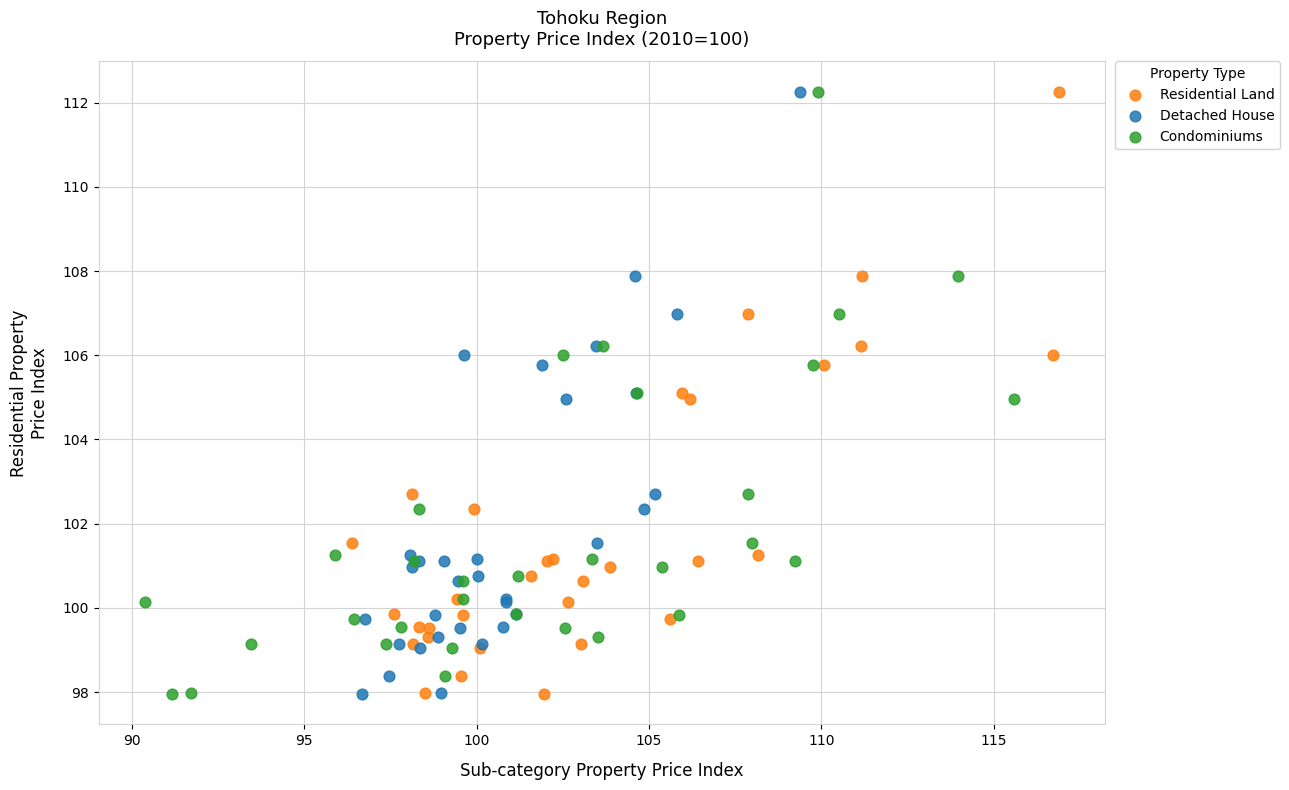

What are all the series names shown in the legend?

Residential Land, Detached House, Condominiums